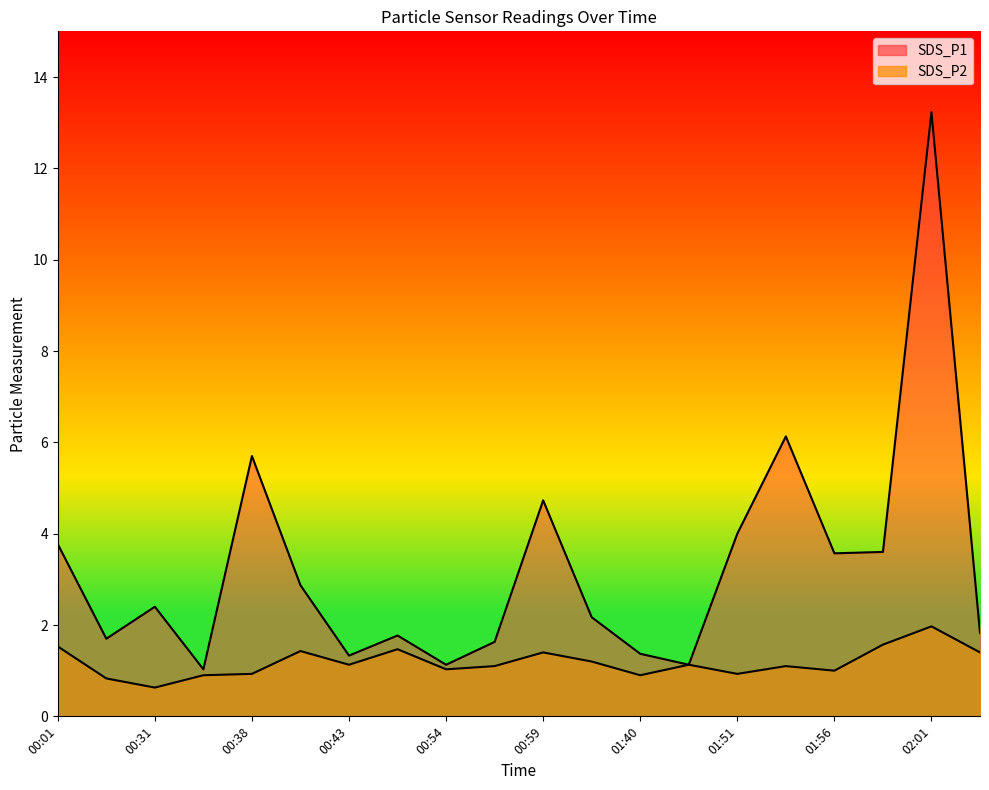

What is the sum of the SDS_P2 values at 00:01 and 02:04?

2.9